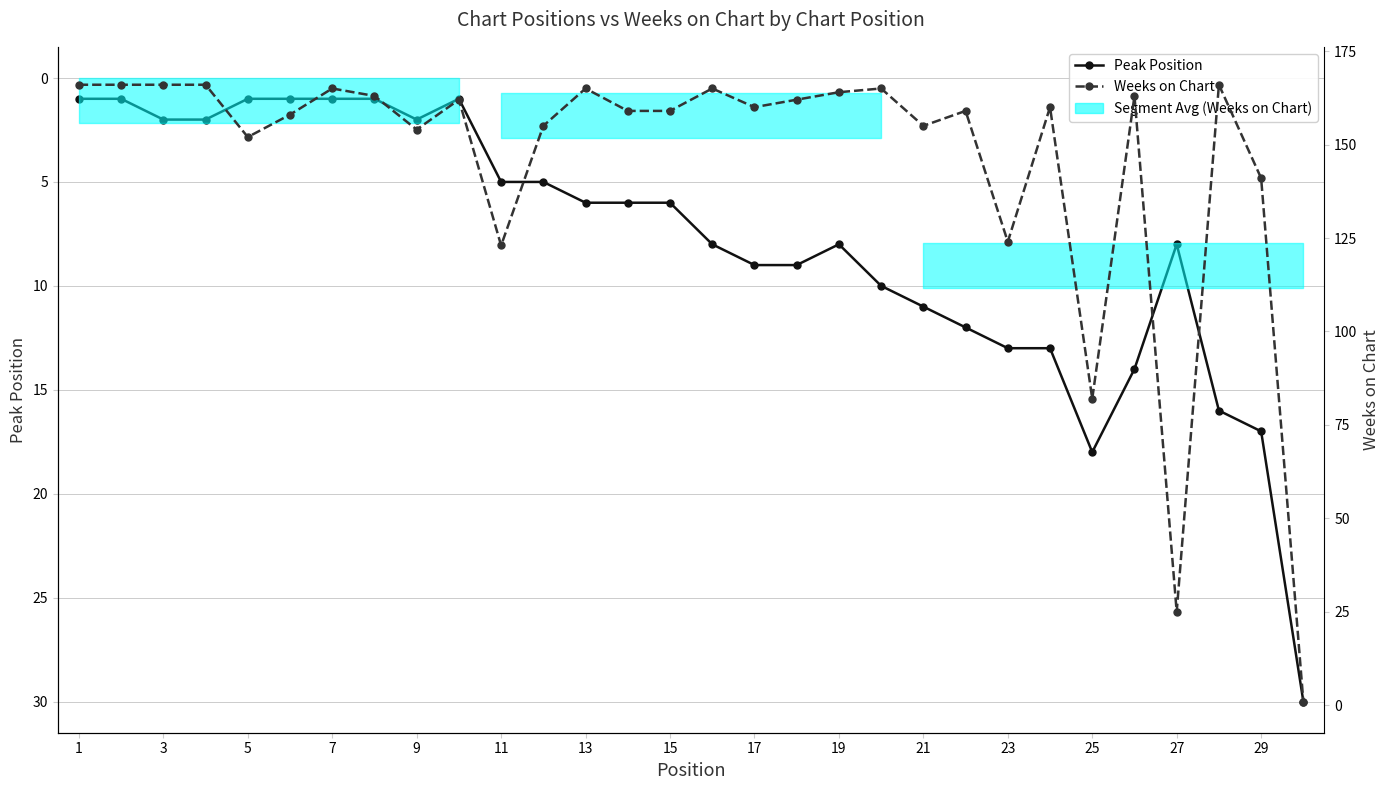

How many intersections are there between Peak Position and Weeks on Chart?

1